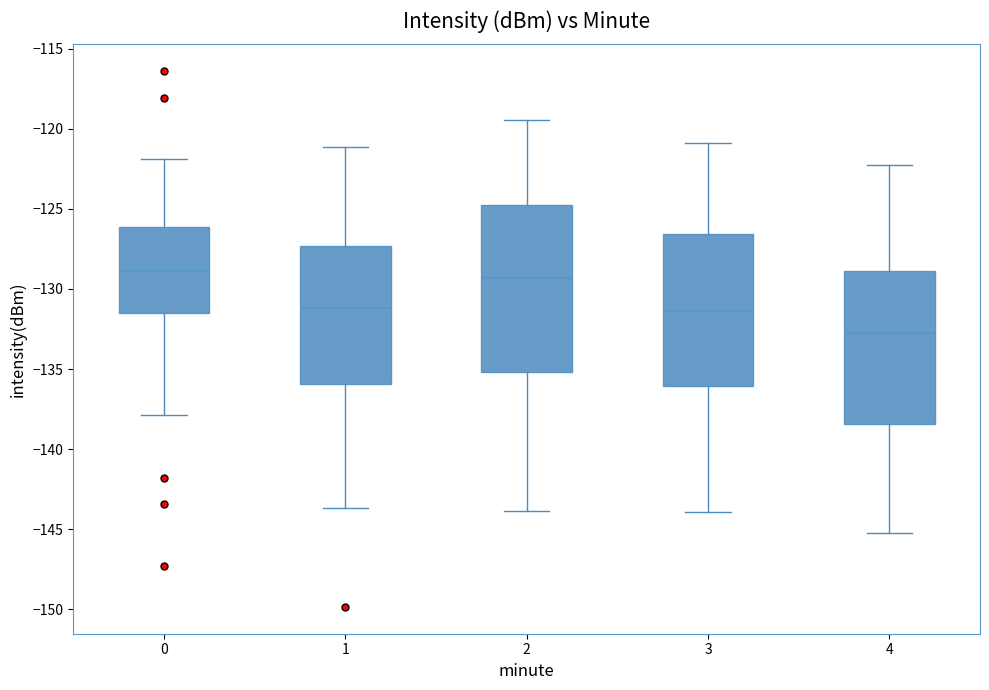

Which box is the tallest, from its lower edge to its upper edge?

2